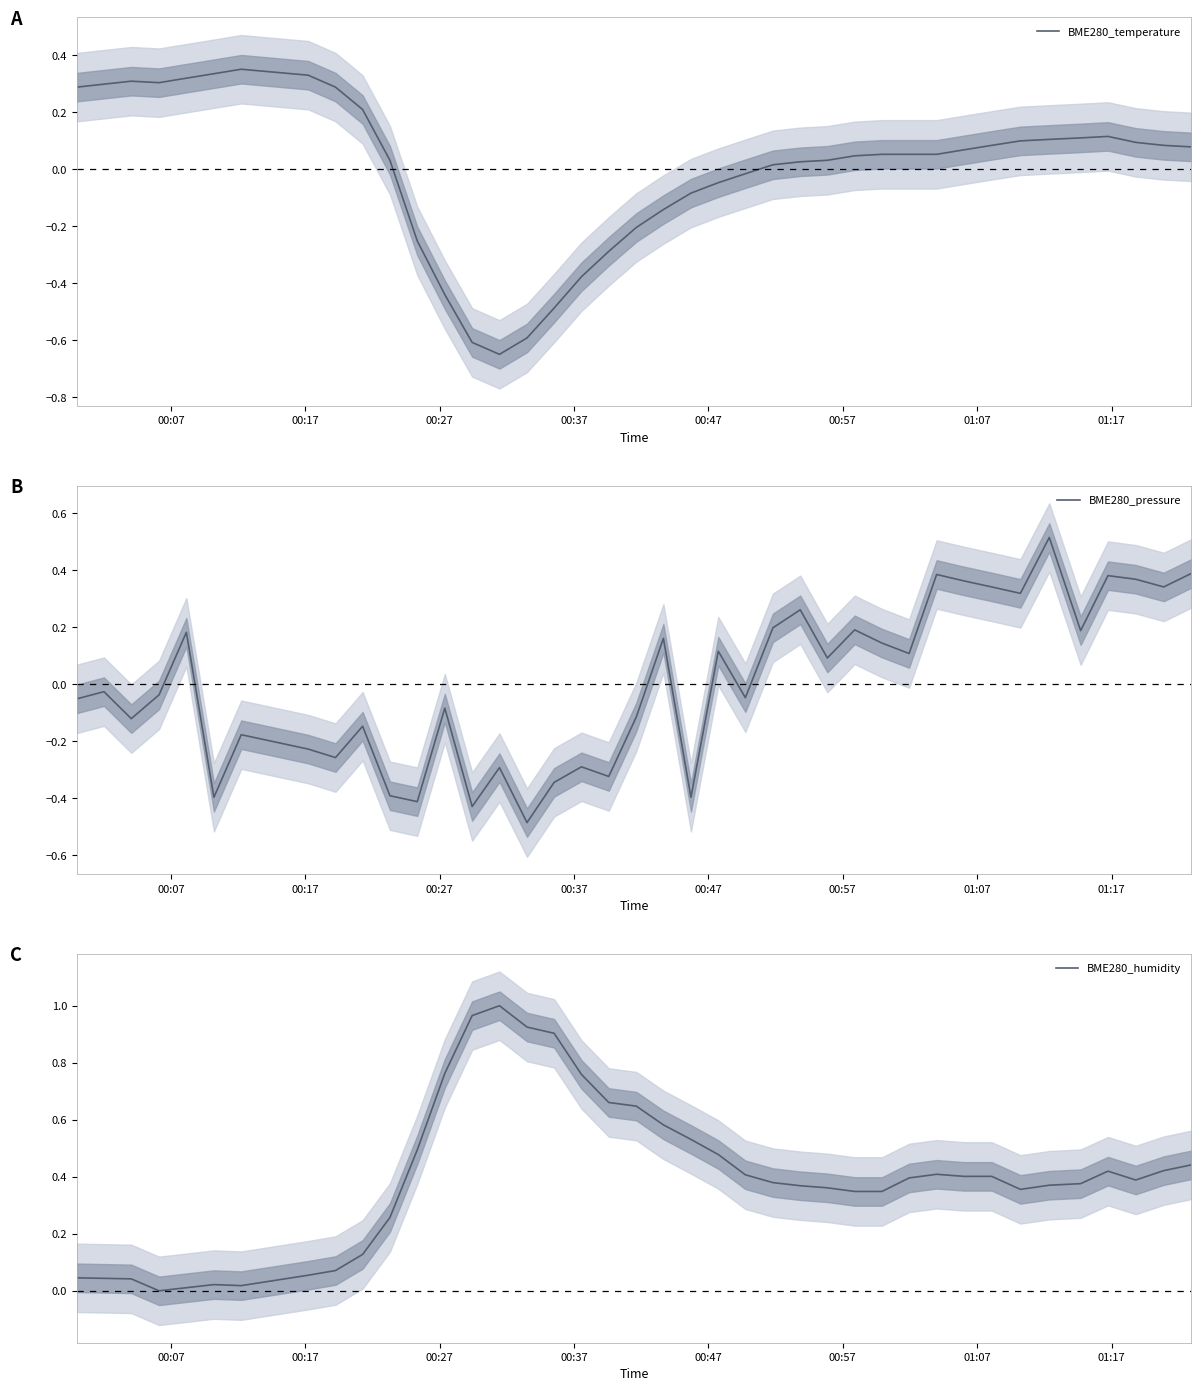

How many data points in BME280_pressure are above 0?

19